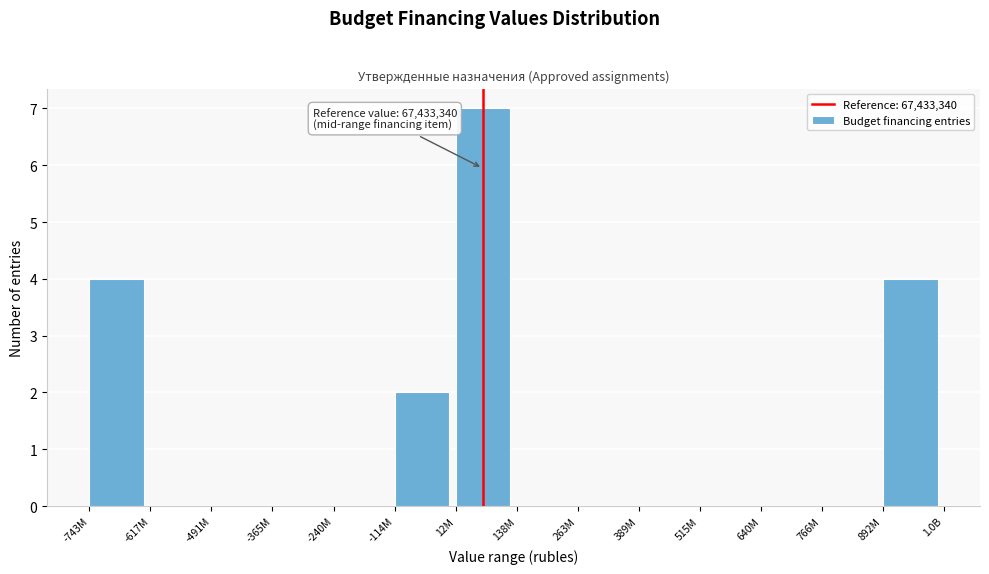

Reading right to left, extract all data points from this chart.

892M=4	766M=0	640M=0	515M=0	389M=0	263M=0	138M=0	12M=7	-114M=2	-240M=0	-365M=0	-491M=0	-617M=0	-743M=4